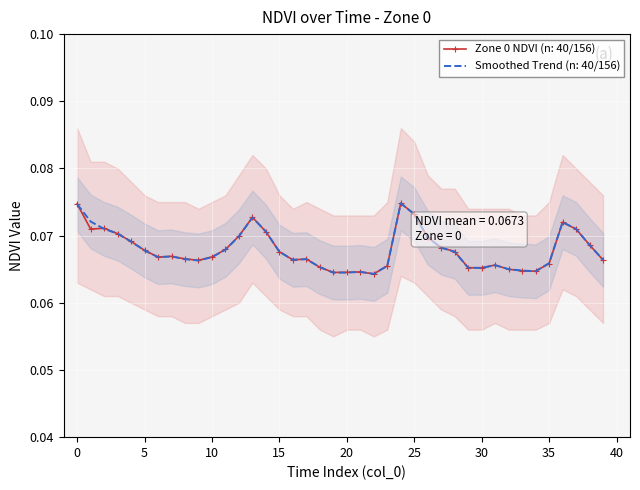

Reading left to right, list all the values displayed in this chart.

Zone 0 NDVI: 0.1	0.1	0.1	0.1	0.1	0.1	0.1	0.1	0.1	0.1	0.1	0.1	0.1	0.1	0.1	0.1	0.1	0.1	0.1	0.1	0.1	0.1	0.1	0.1	0.1	0.1	0.1	0.1	0.1	0.1	0.1	0.1	0.1	0.1	0.1	0.1	0.1	0.1	0.1	0.1
Smoothed Trend: 0.1	0.1	0.1	0.1	0.1	0.1	0.1	0.1	0.1	0.1	0.1	0.1	0.1	0.1	0.1	0.1	0.1	0.1	0.1	0.1	0.1	0.1	0.1	0.1	0.1	0.1	0.1	0.1	0.1	0.1	0.1	0.1	0.1	0.1	0.1	0.1	0.1	0.1	0.1	0.1